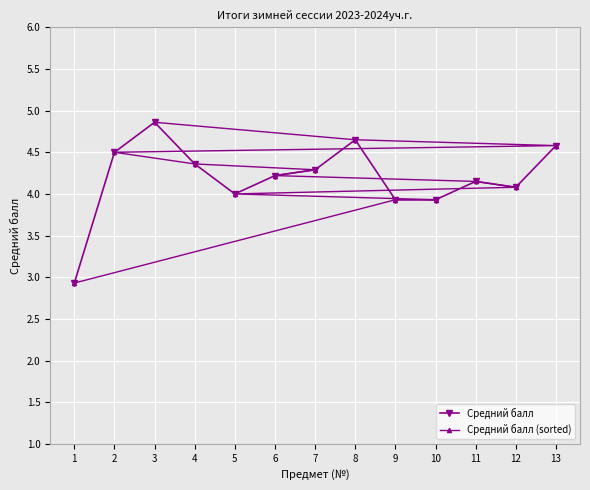

Reading left to right, what are all the values shown in this chart?

Средний балл: 2.9	4.5	4.9	4.4	4.0	4.2	4.3	4.7	3.9	3.9	4.2	4.1	4.6
Средний балл (sorted): 2.9	3.9	3.9	4.0	4.1	4.2	4.2	4.3	4.4	4.5	4.6	4.7	4.9